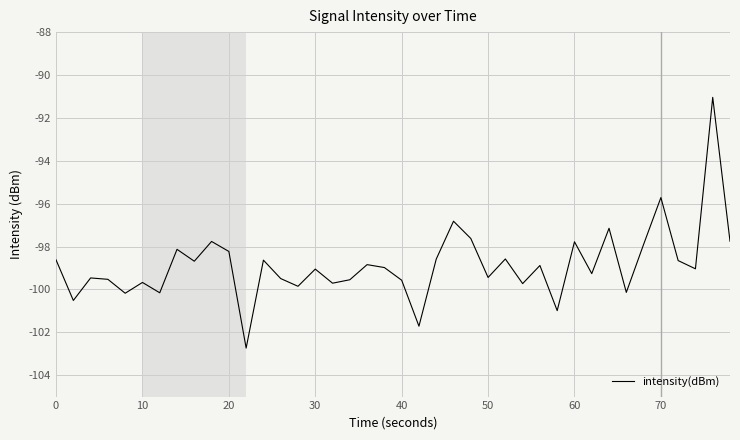

What is the smallest value displayed?

-102.7